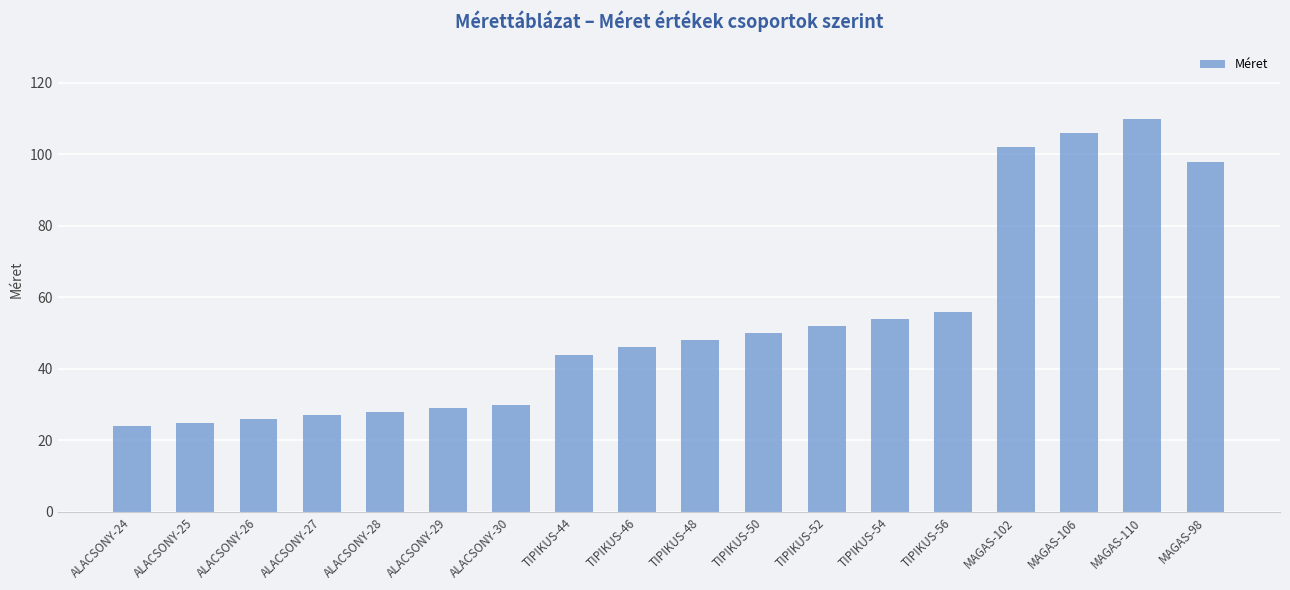

Where is the data nearest to the value 67?

TIPIKUS-56